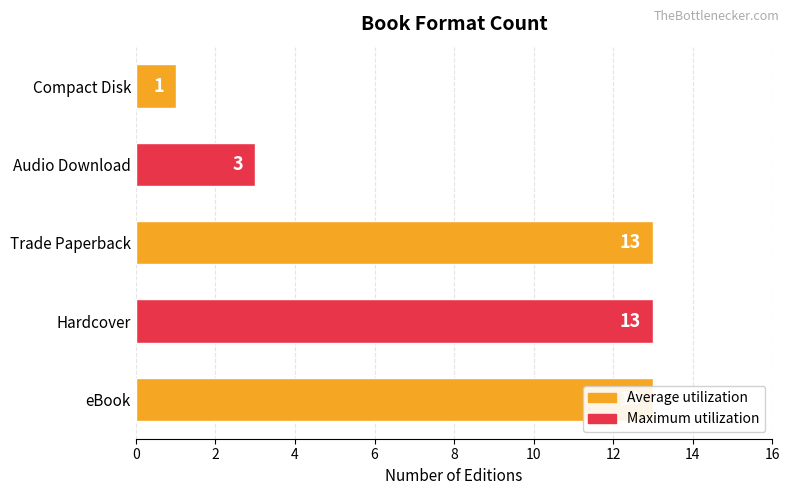

What is the average value?

9